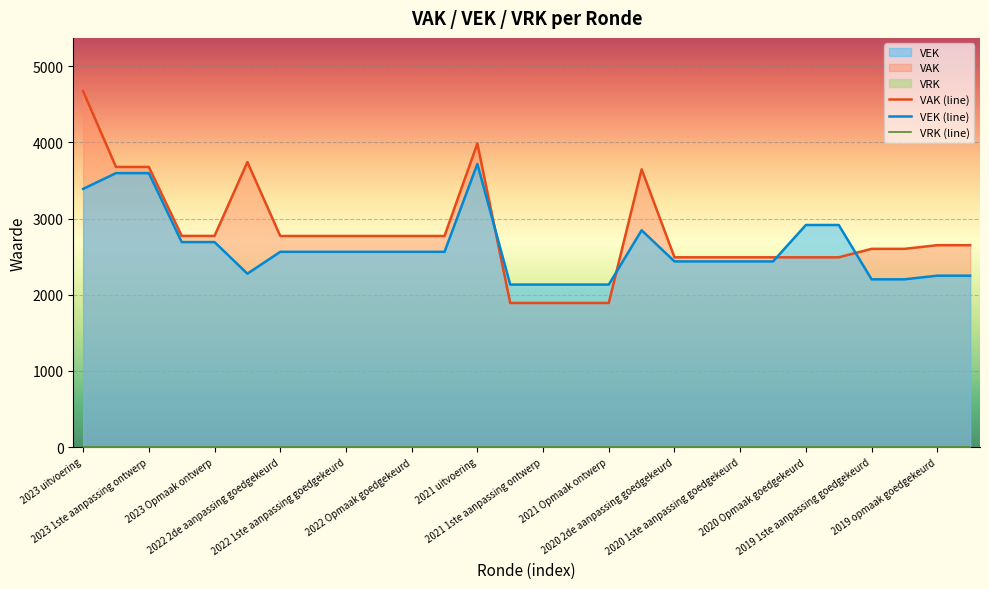

At which category does VEK reach its first local valley?

2022 uitvoering